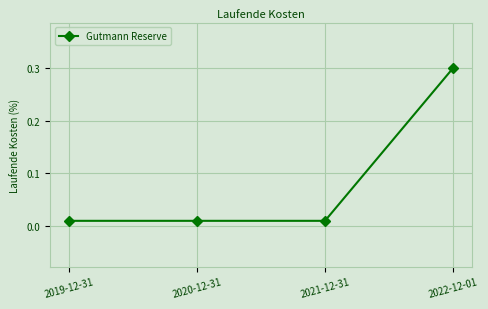

What is the difference between the maximum and minimum values?

0.3